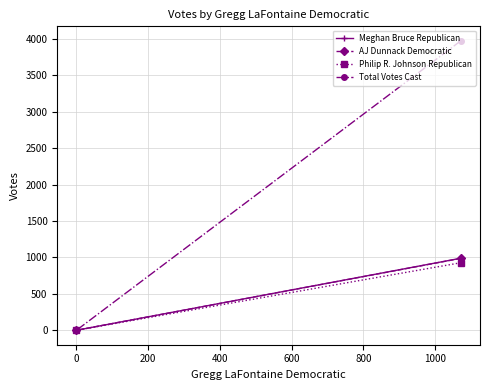

The value of Meghan Bruce Republican at −200 is 589. True or false?

False